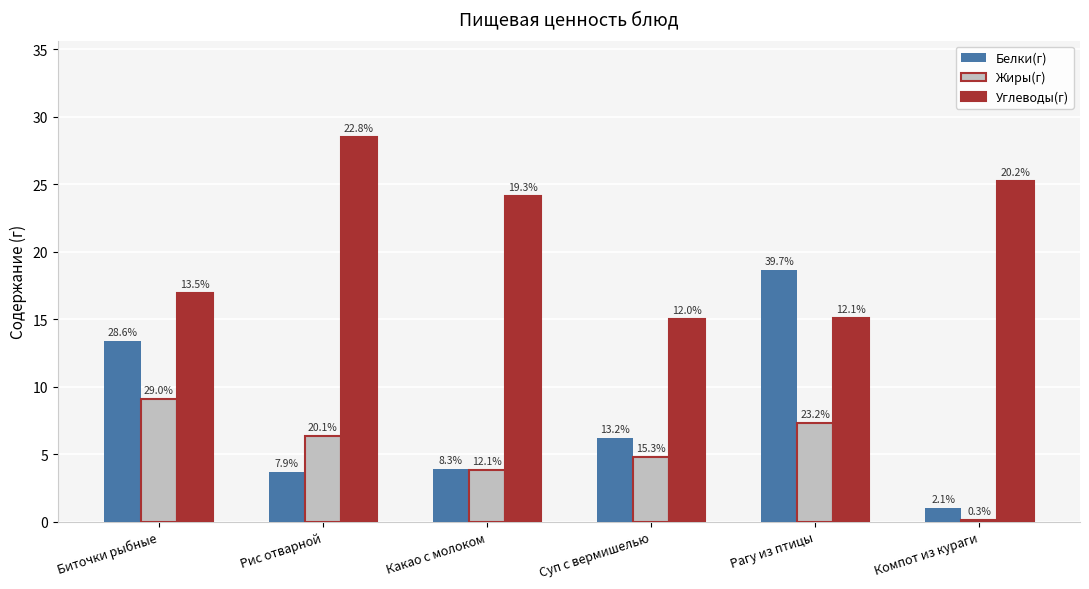

Are the bars grouped side by side (vs. stacked)?

Yes